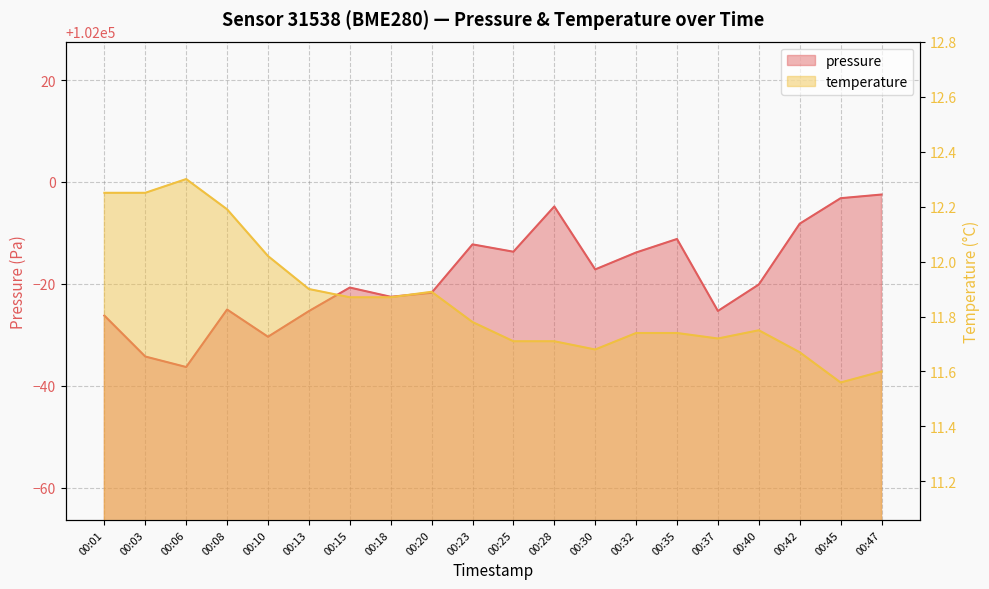

Is the value of pressure at 00:45 greater than the value of temperature at 00:30?

Yes